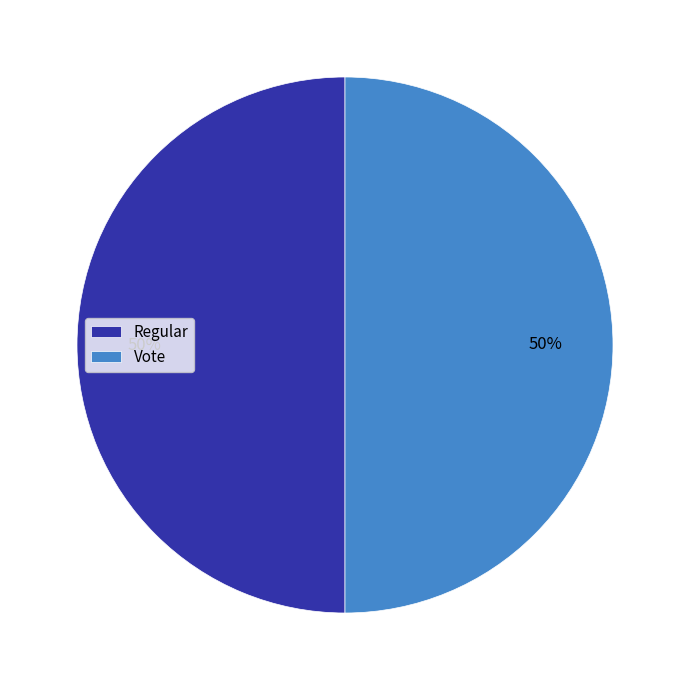

Count the number of slices in the pie.

2